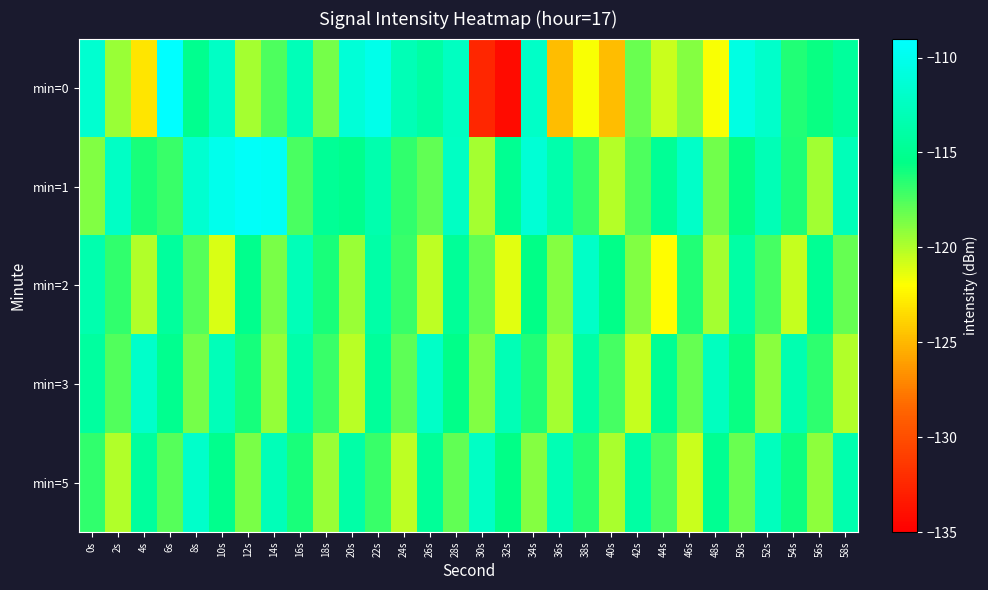

List the series in order of their peak value, highest first.

min=0, min=1, min=3, min=5, min=2